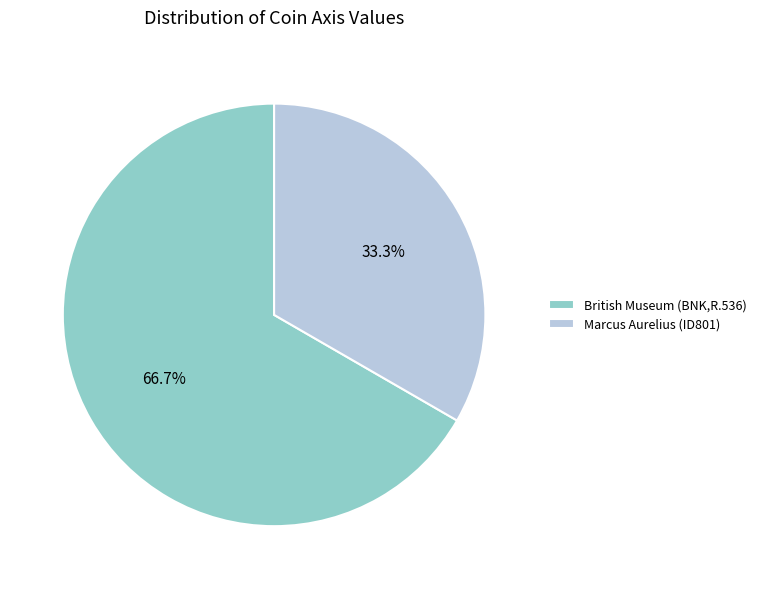

What is the ratio of the value at Marcus Aurelius (ID801) to the value at British Museum (BNK,R.536)?

0.5